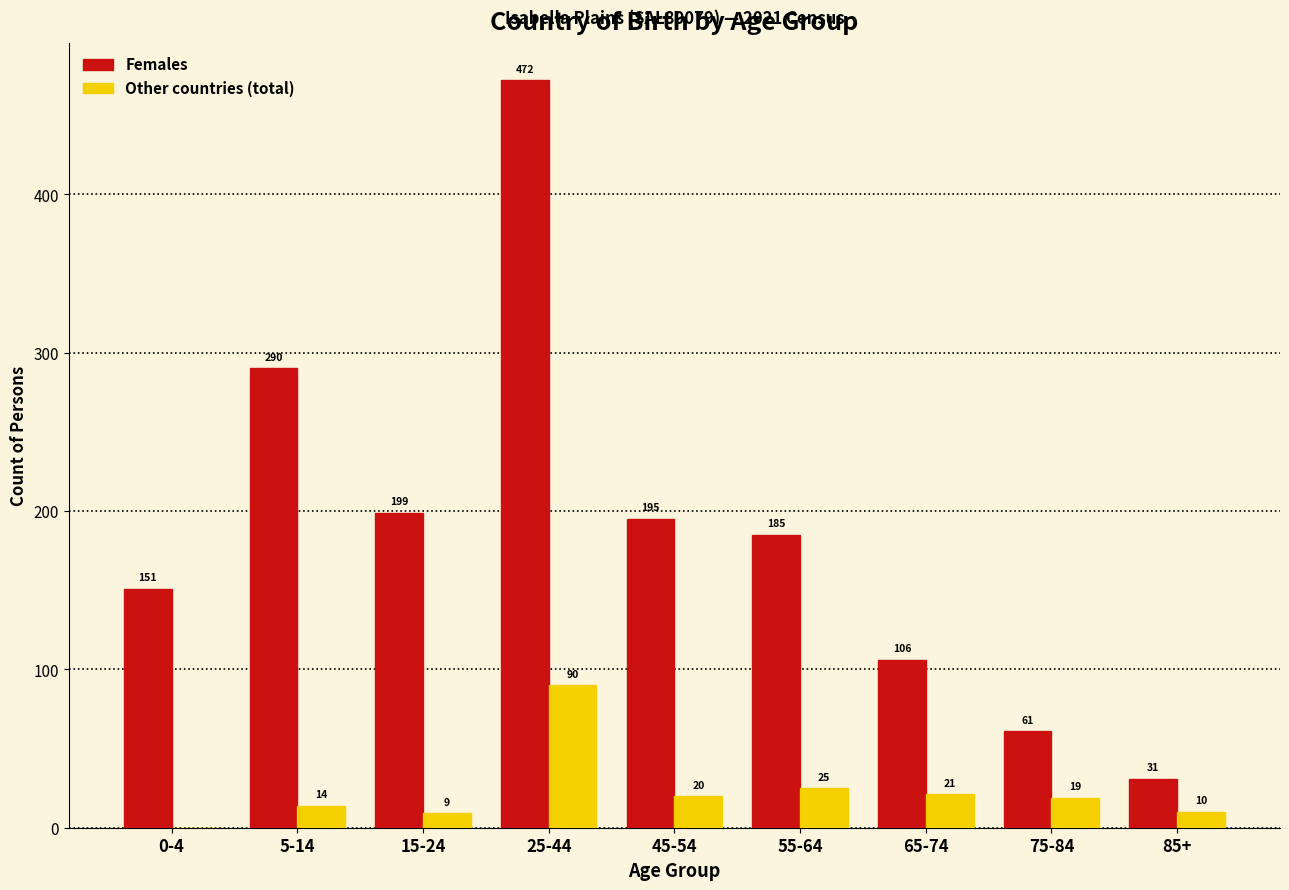

Reading left to right, transcribe all the data shown in this chart.

Females: 0-4=151	5-14=290	15-24=199	25-44=472	45-54=195	55-64=185	65-74=106	75-84=61	85+=31
Other countries (total): 0-4=0	5-14=14	15-24=9	25-44=90	45-54=20	55-64=25	65-74=21	75-84=19	85+=10